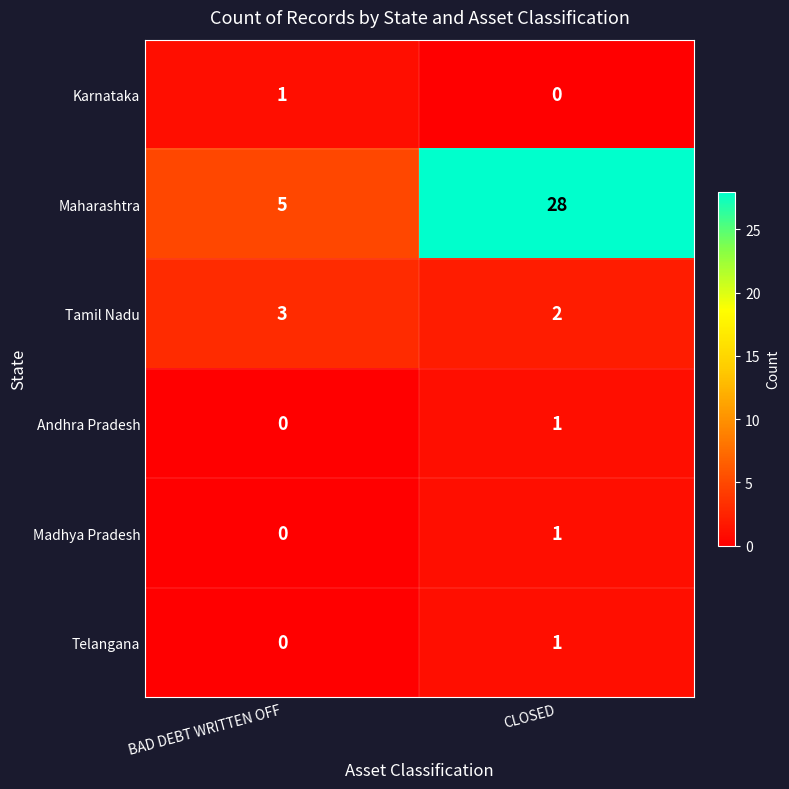

Reading left to right, extract all data points from this chart.

Karnataka: 1	0
Maharashtra: 5	28
Tamil Nadu: 3	2
Andhra Pradesh: 0	1
Madhya Pradesh: 0	1
Telangana: 0	1